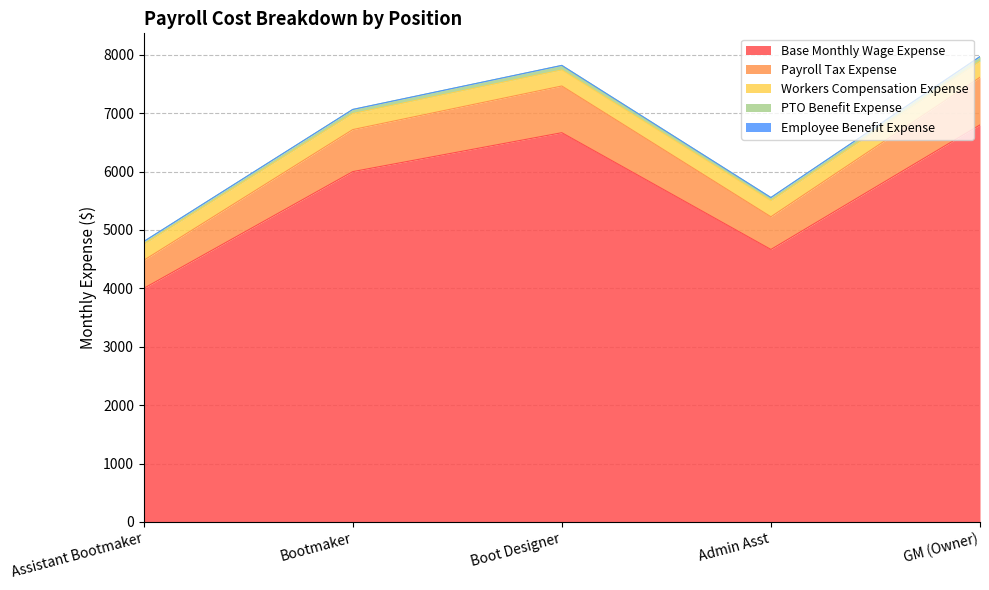

What is the label of the 4th point from the right?

Bootmaker